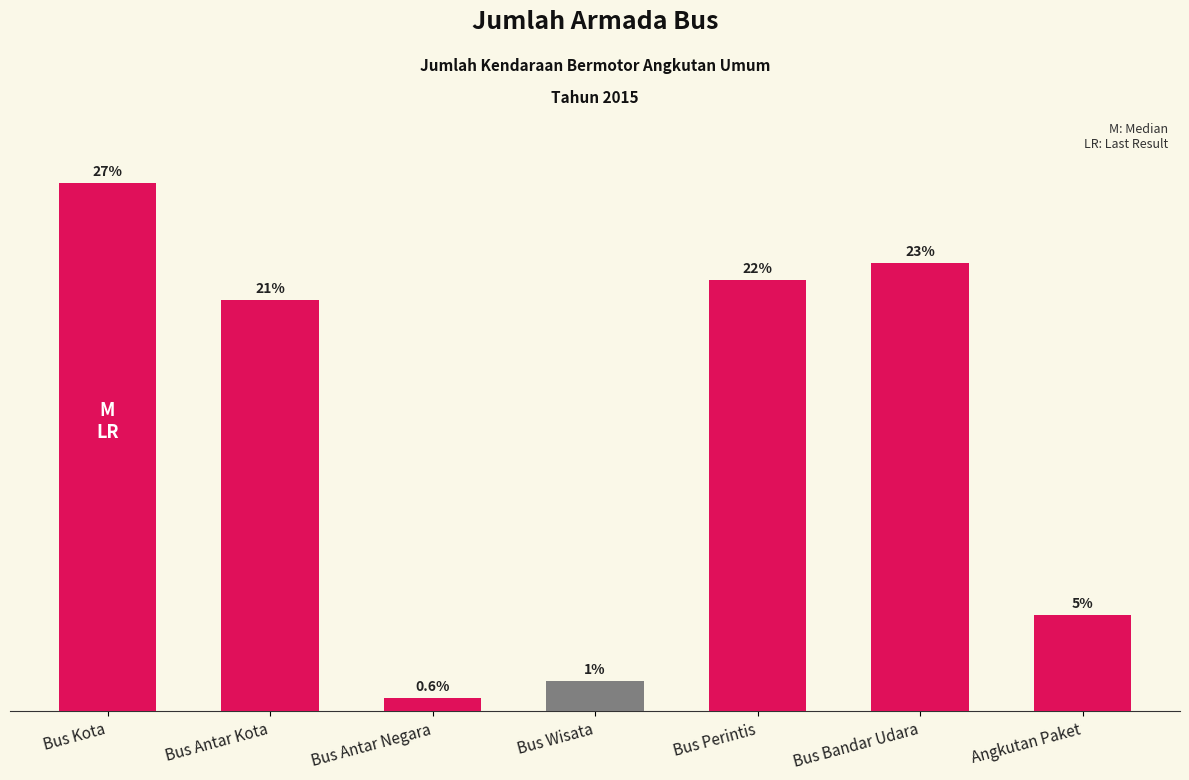

True or false: the data shows 767 at Bus Kota.

False